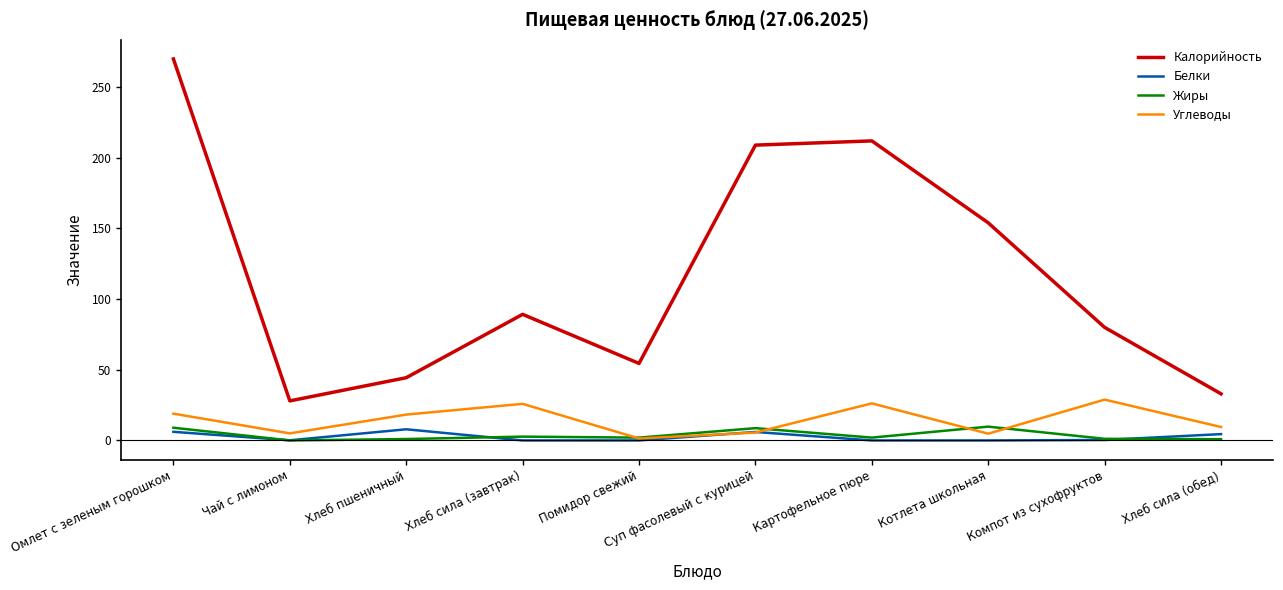

List the labels in order of Калорийность value, largest first.

Омлет с зеленым горошком, Картофельное пюре, Суп фасолевый с курицей, Котлета школьная, Хлеб сила (завтрак), Компот из сухофруктов, Помидор свежий, Хлеб пшеничный, Хлеб сила (обед), Чай с лимоном